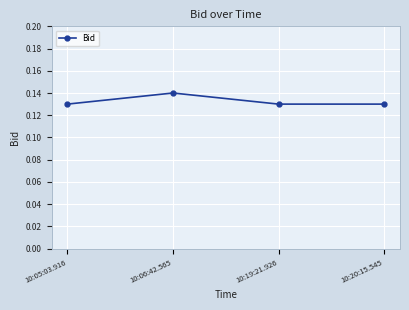

How many lines are shown in the chart?

1